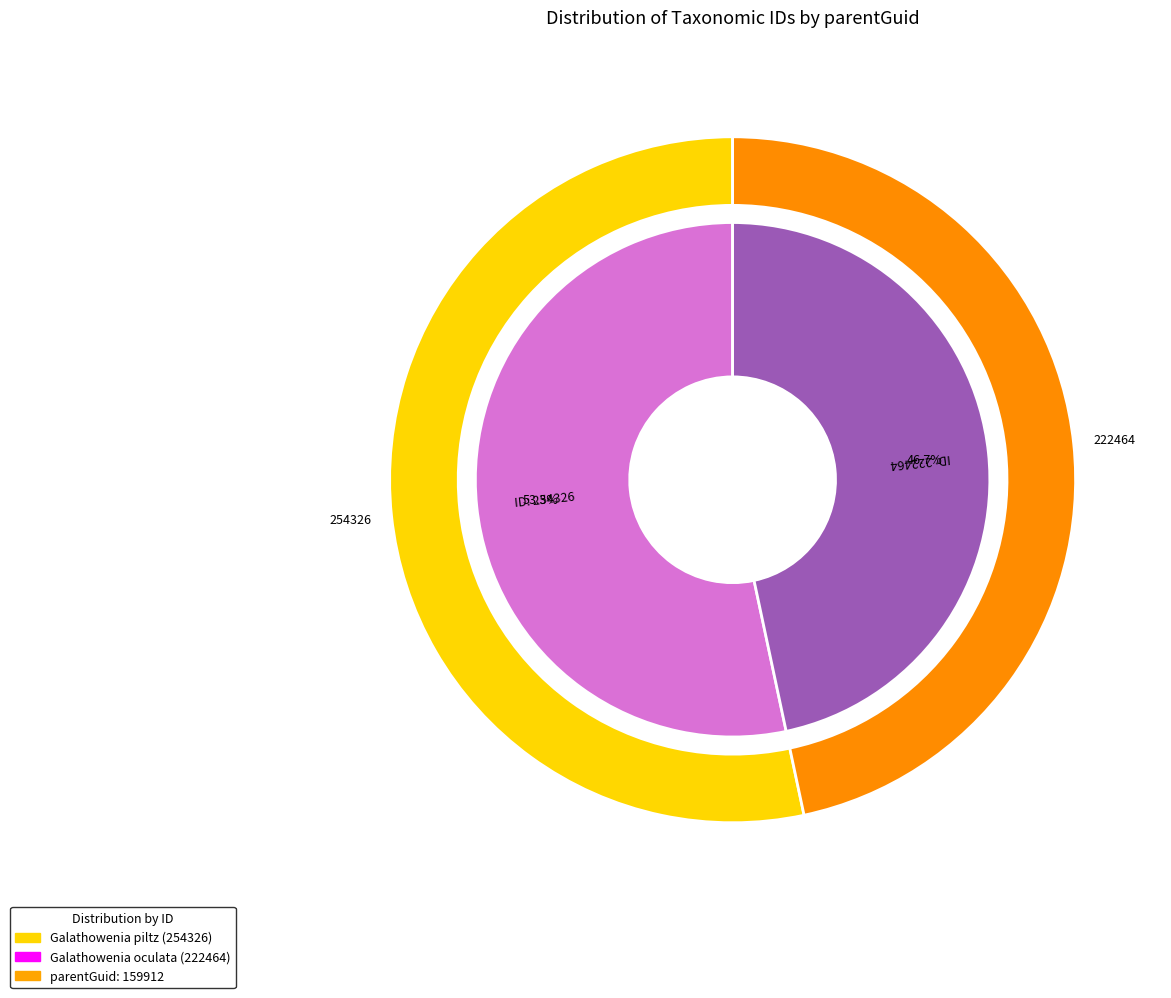

Which category has the smallest portion of the pie?

222464